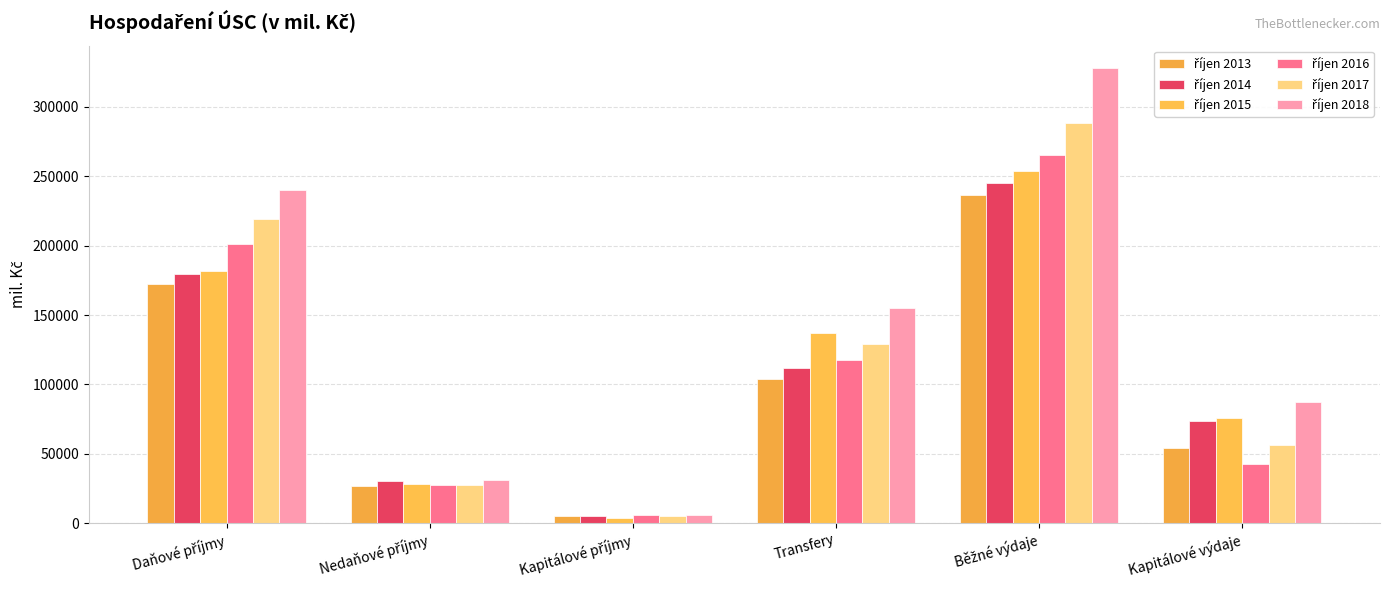

Reading right to left, transcribe all the data shown in this chart.

říjen 2013: Kapitálové výdaje=54004.2	Běžné výdaje=236579.2	Transfery=103661.5	Kapitálové příjmy=5537.2	Nedaňové příjmy=26626.7	Daňové příjmy=172080.4
říjen 2014: Kapitálové výdaje=73364.1	Běžné výdaje=245253.8	Transfery=111835.4	Kapitálové příjmy=5404.7	Nedaňové příjmy=30598.6	Daňové příjmy=179334.3
říjen 2015: Kapitálové výdaje=75575.4	Běžné výdaje=253599.4	Transfery=137316.8	Kapitálové příjmy=4113.9	Nedaňové příjmy=27927.9	Daňové příjmy=181697.9
říjen 2016: Kapitálové výdaje=43018.9	Běžné výdaje=265501.5	Transfery=117337.4	Kapitálové příjmy=6243.9	Nedaňové příjmy=27821.4	Daňové příjmy=201306.8
říjen 2017: Kapitálové výdaje=56050.1	Běžné výdaje=288136.7	Transfery=129317.8	Kapitálové příjmy=5417.0	Nedaňové příjmy=27777.9	Daňové příjmy=218949.3
říjen 2018: Kapitálové výdaje=87325.7	Běžné výdaje=327737.8	Transfery=155280.8	Kapitálové příjmy=5917.6	Nedaňové příjmy=31482.4	Daňové příjmy=240284.0